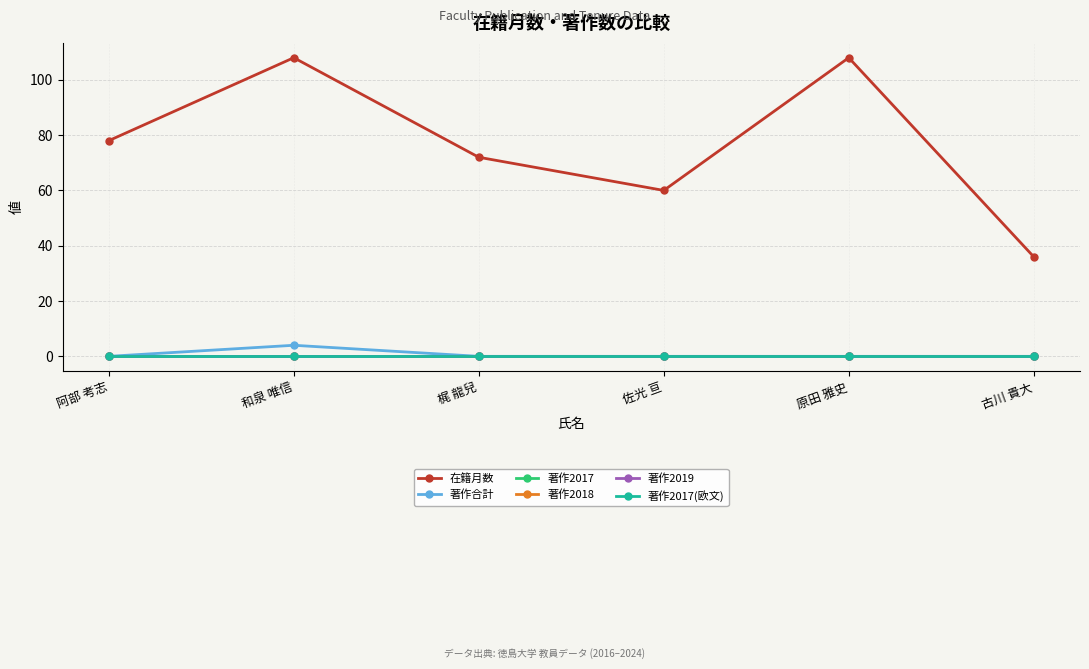

Does the chart have visible grid lines?

Yes